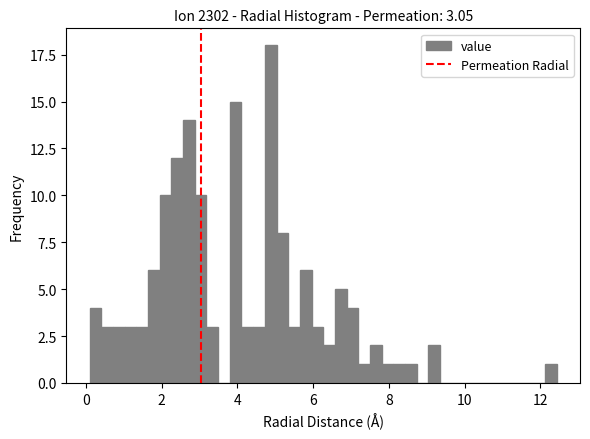

Read against the x-axis, roughly where is the centre of the tallest bar?

4.8